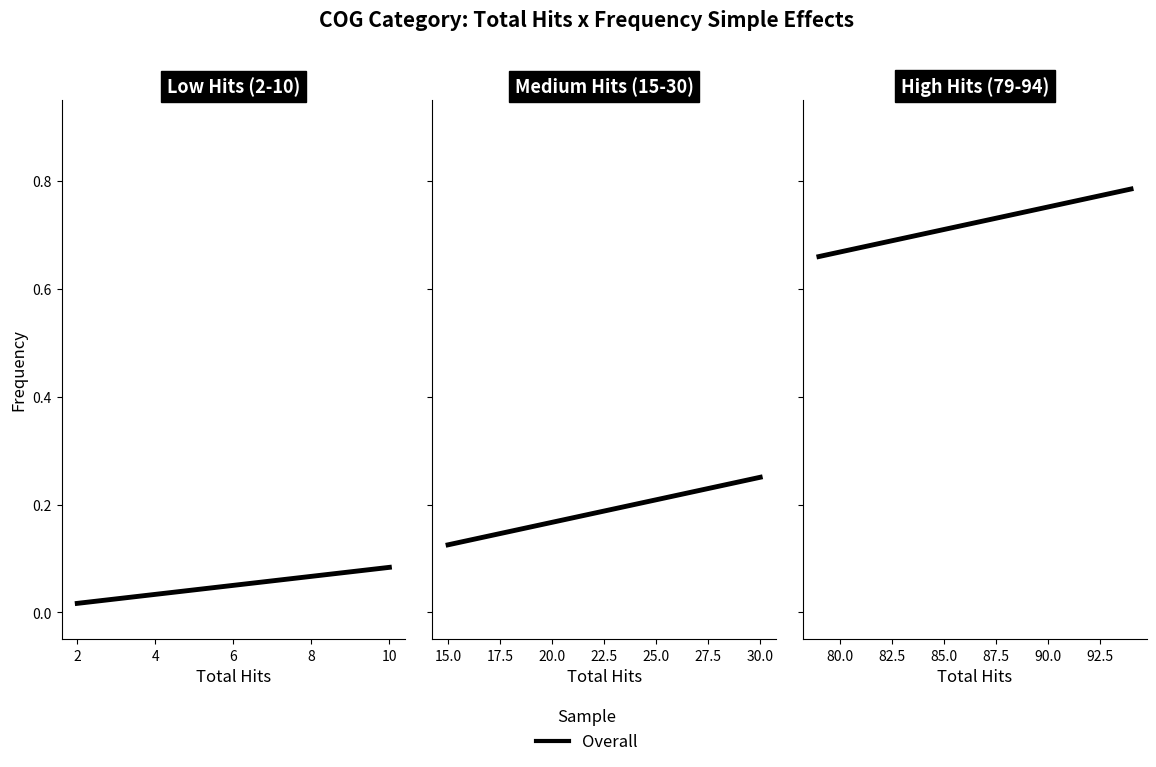

How many distinct data groups are displayed?

1